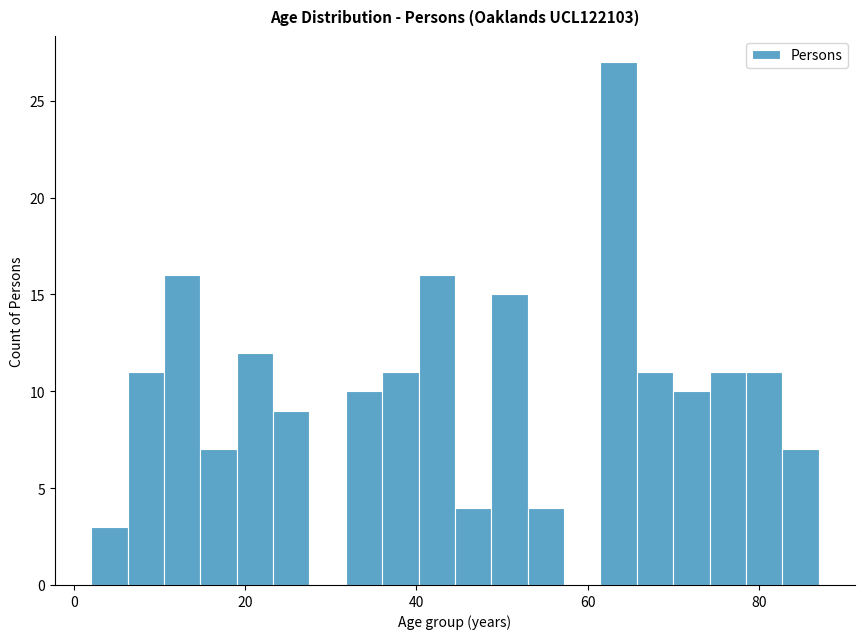

Read against the x-axis, roughly where is the centre of the tallest bar?

64